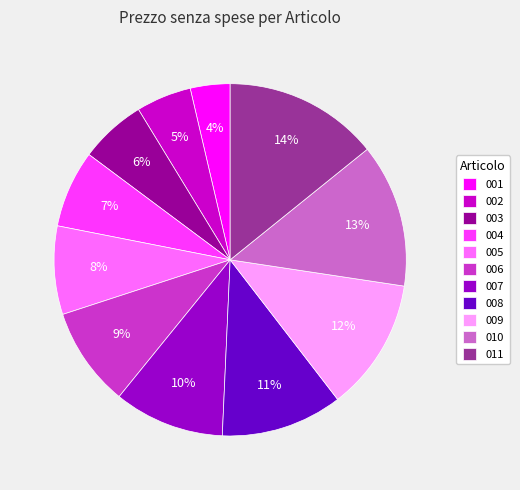

To the nearest percent, what is the average slice percentage?

9%